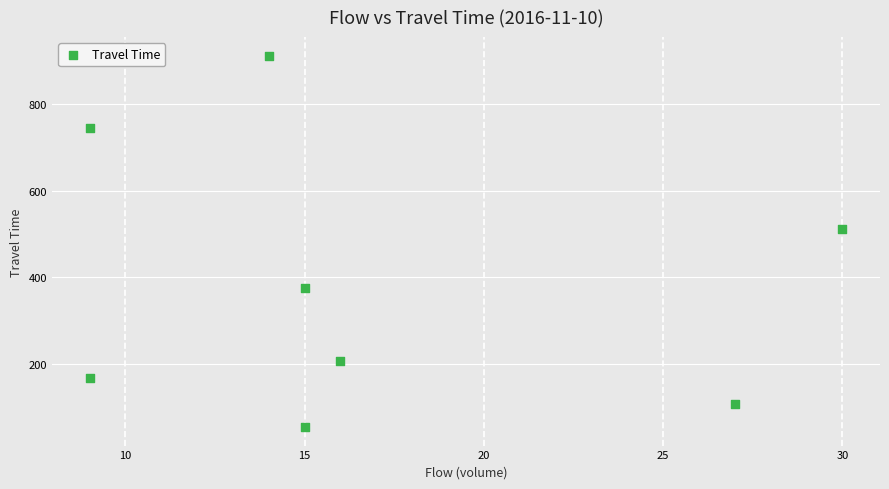

What Y value in the scatter plot is closest to 483?

511